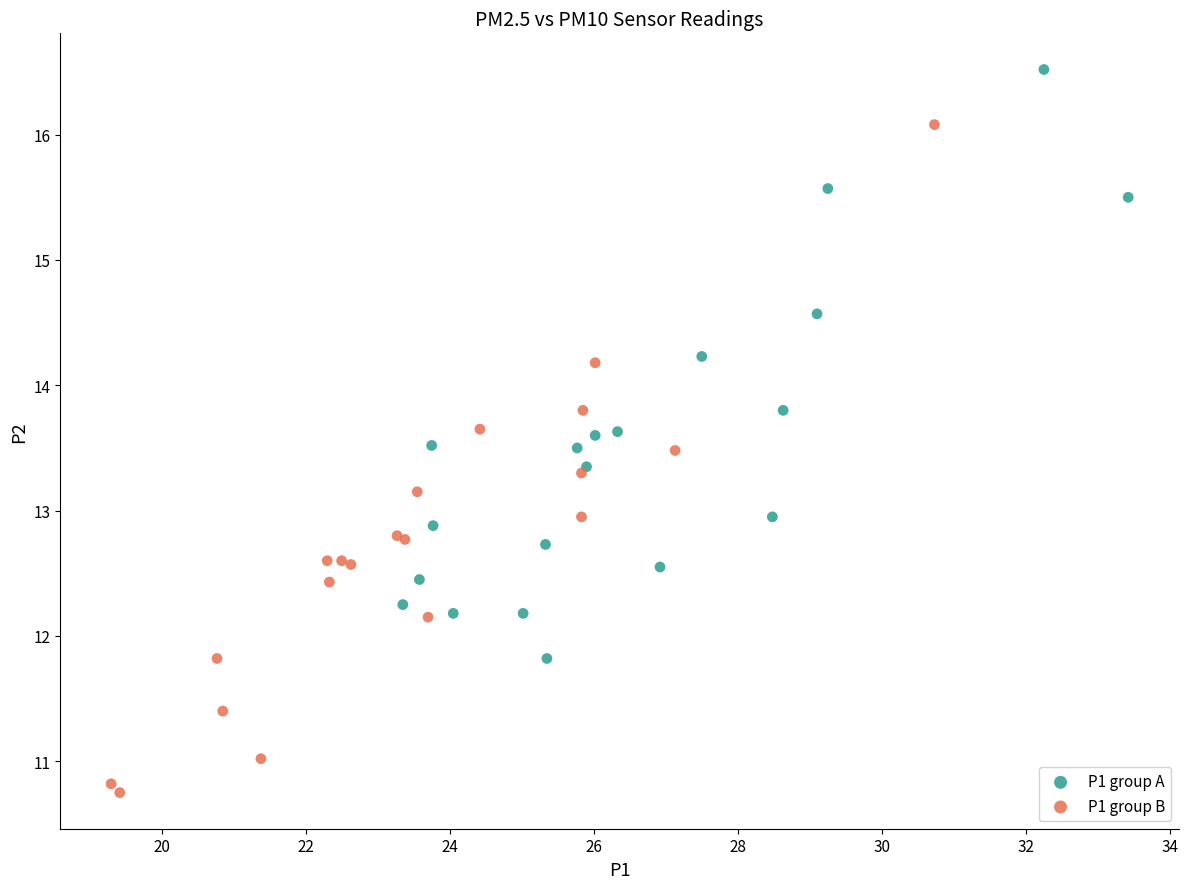

Which series contains the highest Y value?

P1 group A